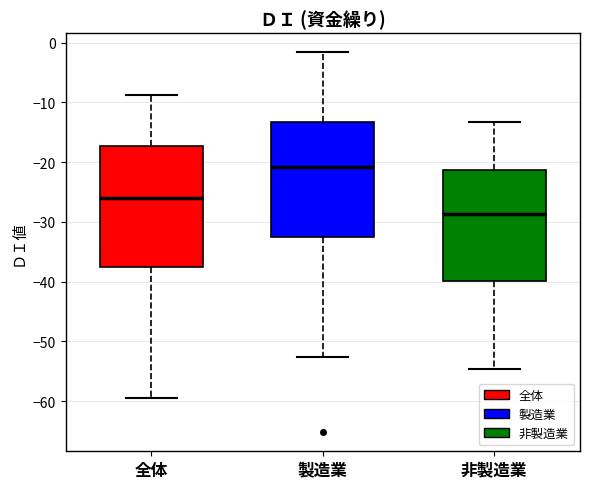

Which box's median line is the lowest?

非製造業